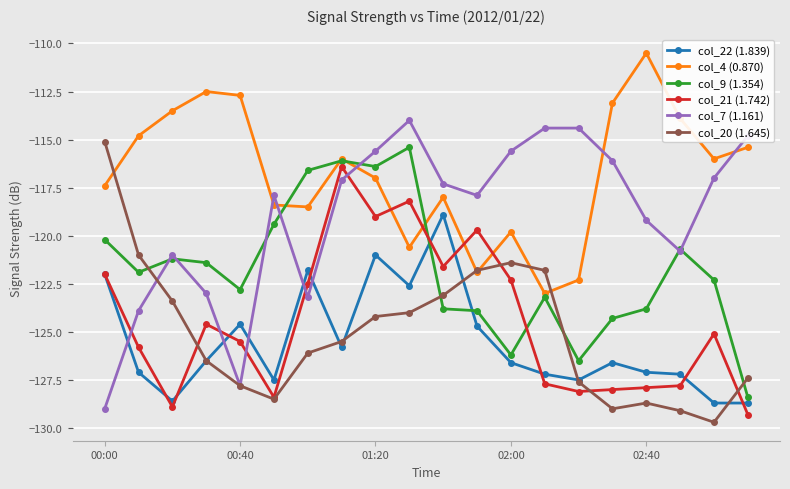

What is the minimum value for col_7 (1.161)?

-129.0